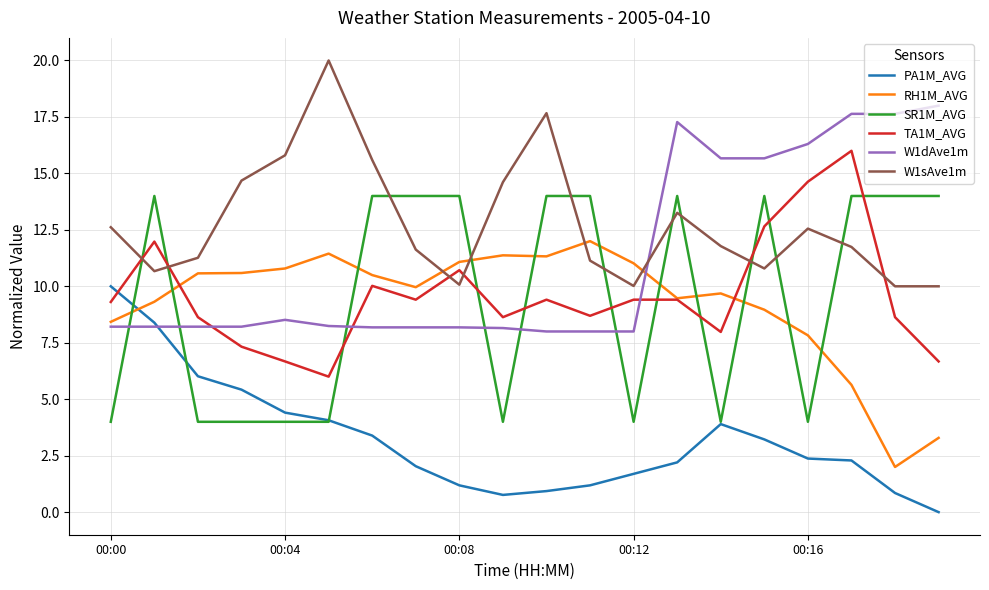

After their last crossing, which series has the higher values: TA1M_AVG or RH1M_AVG?

TA1M_AVG